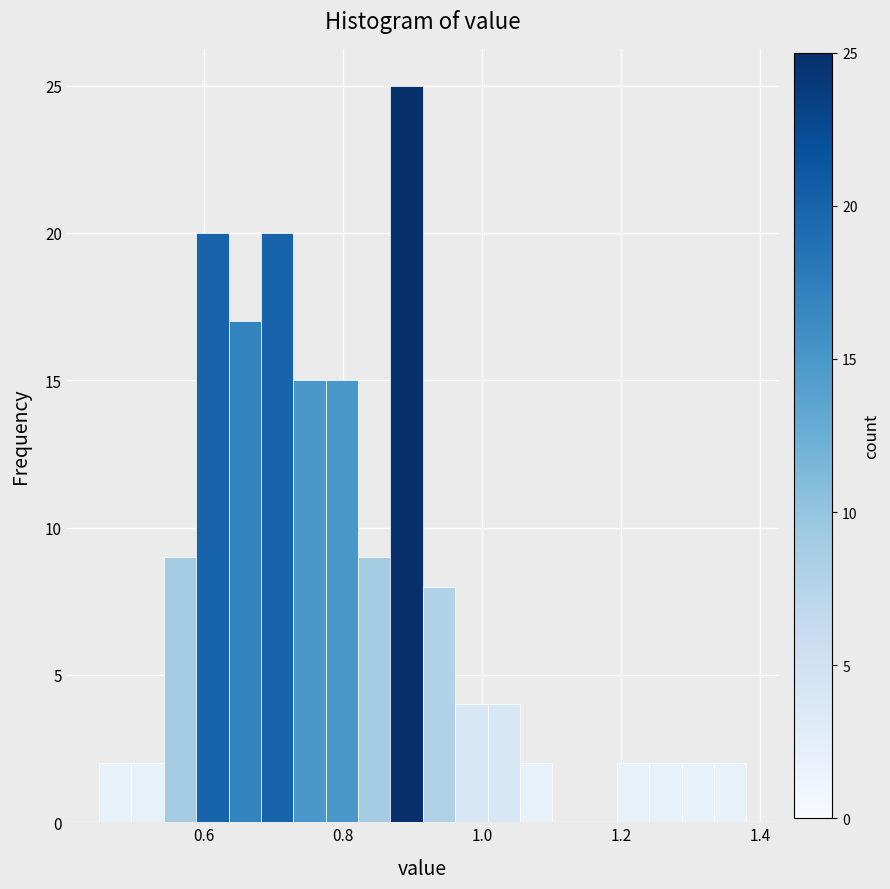

Read against the x-axis, roughly where is the centre of the tallest bar?

0.90